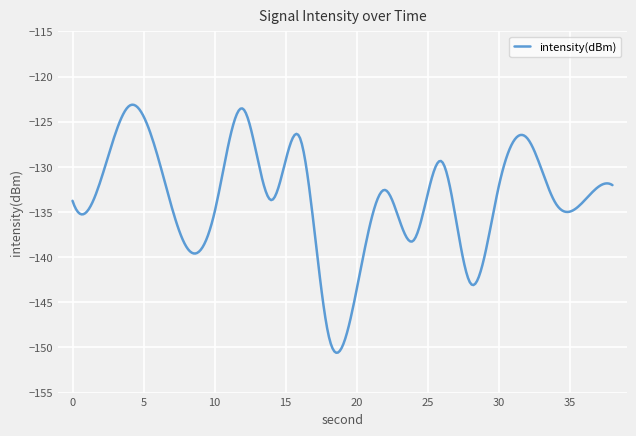

What is the smallest value displayed?

-150.6